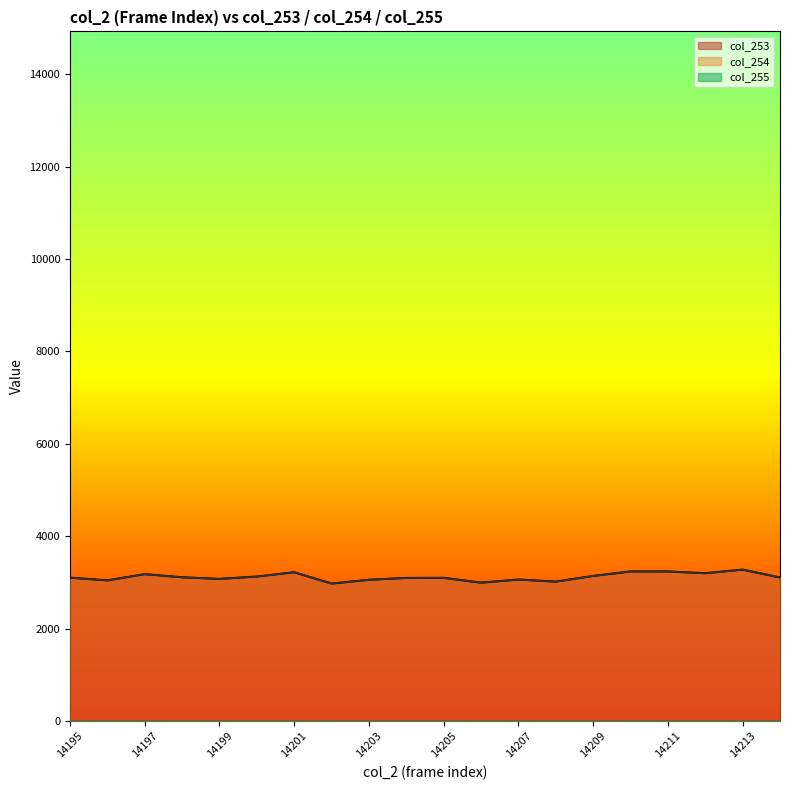

What is the maximum value shown in the chart?

3279